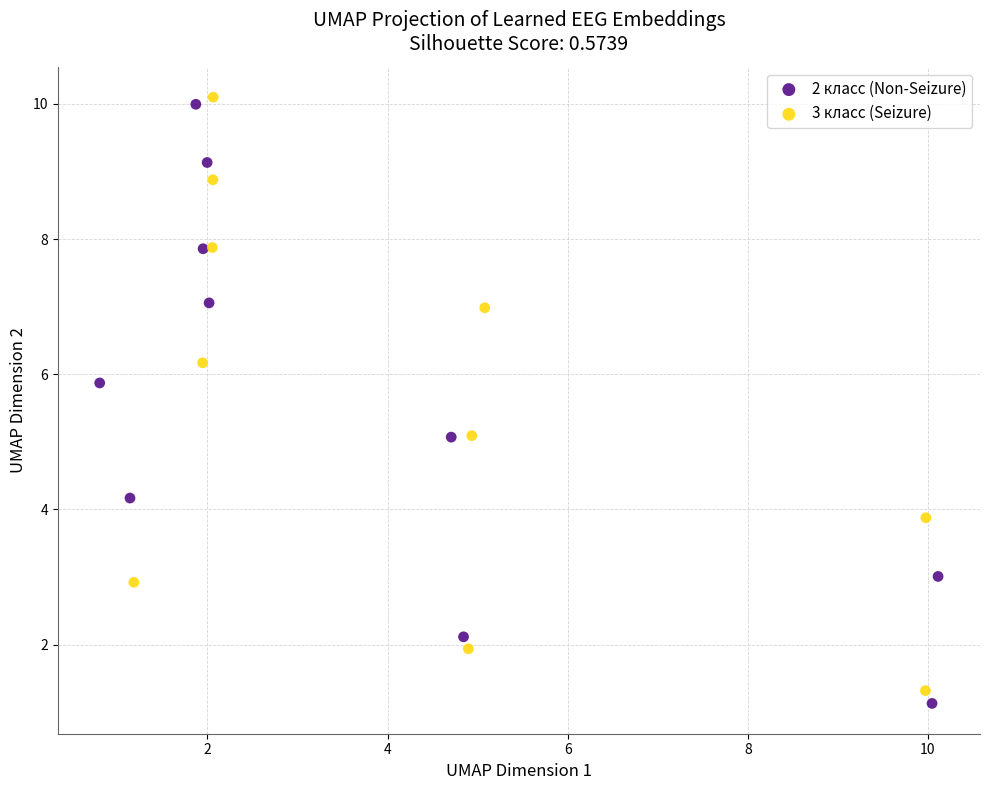

What are all the series names shown in the legend?

2 класс (Non-Seizure), 3 класс (Seizure)